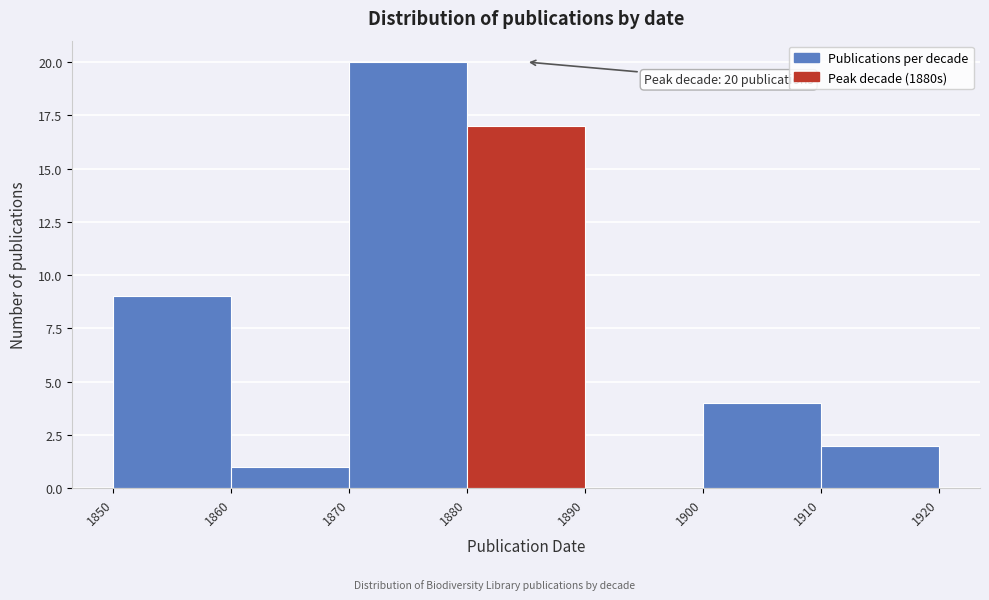

Which range on the x-axis has the tallest bar?

1870 to 1880